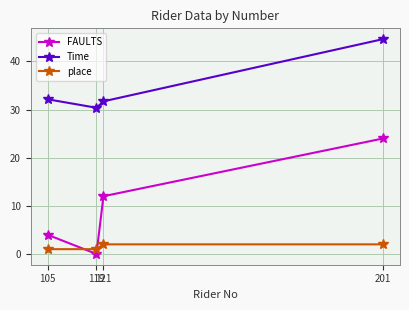

Count the number of categories in the chart.

4